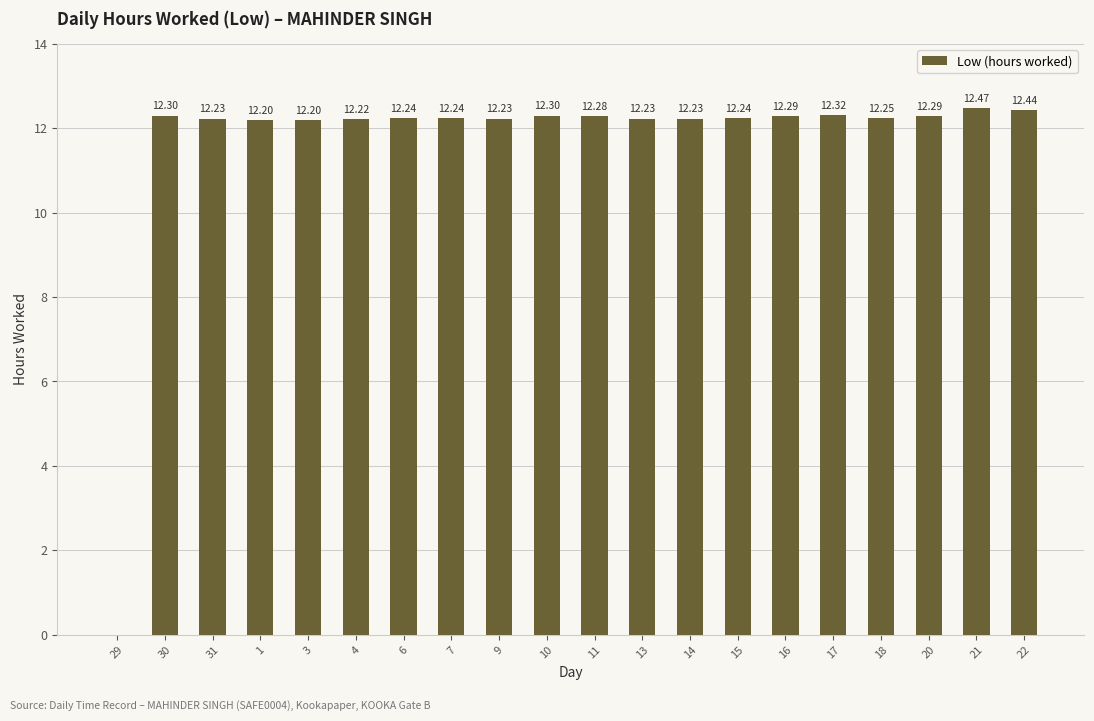

What is the sum of the values at 15 and 10?

24.5